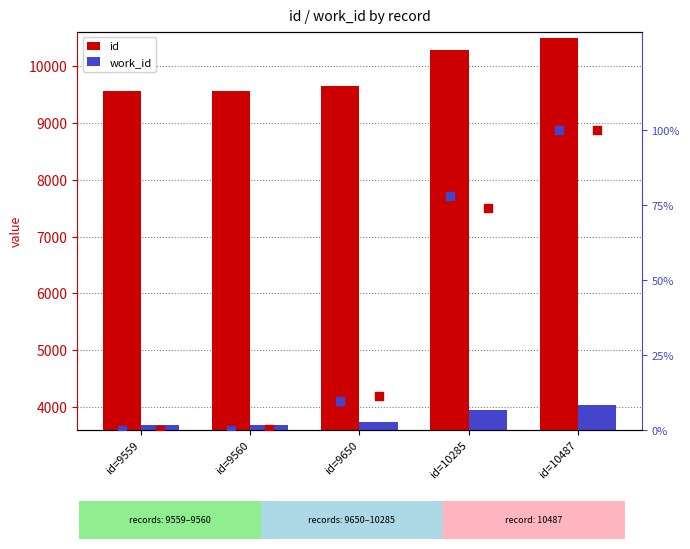

Which series reaches the maximum Y coordinate?

id